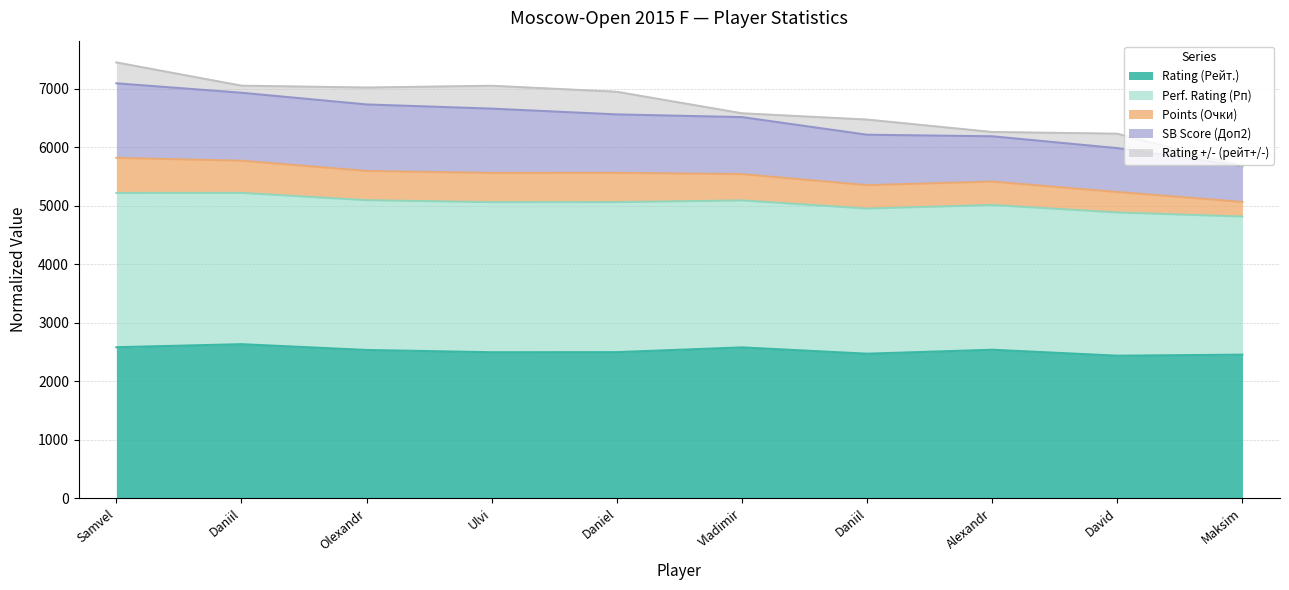

What are all the series names shown in the legend?

Rating (Рейт.), Perf. Rating (Рп), Points (Очки), SB Score (Доп2), Rating +/- (рейт+/-)